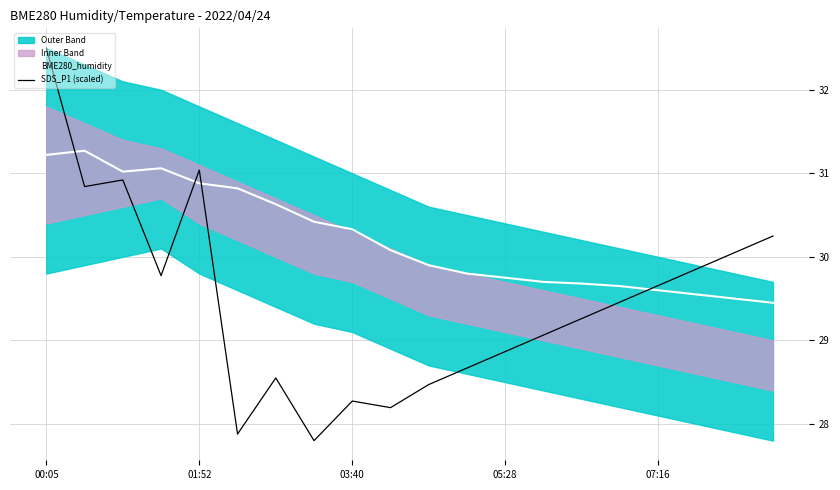

True or false: BME280_humidity and SDS_P1 (scaled) cross at least once.

True